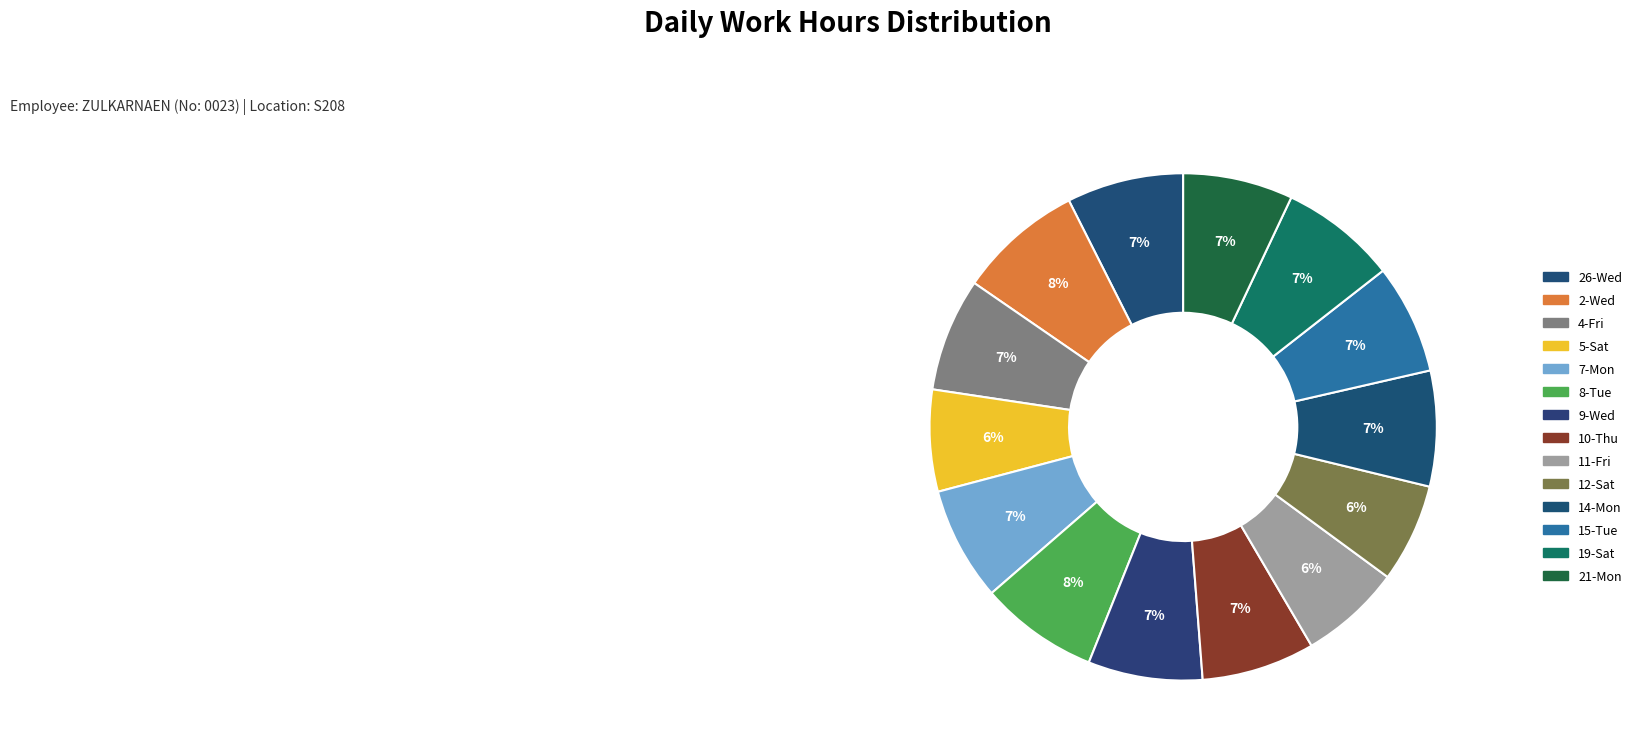

What percentage is the 12-Sat slice, to the nearest percent?

6%